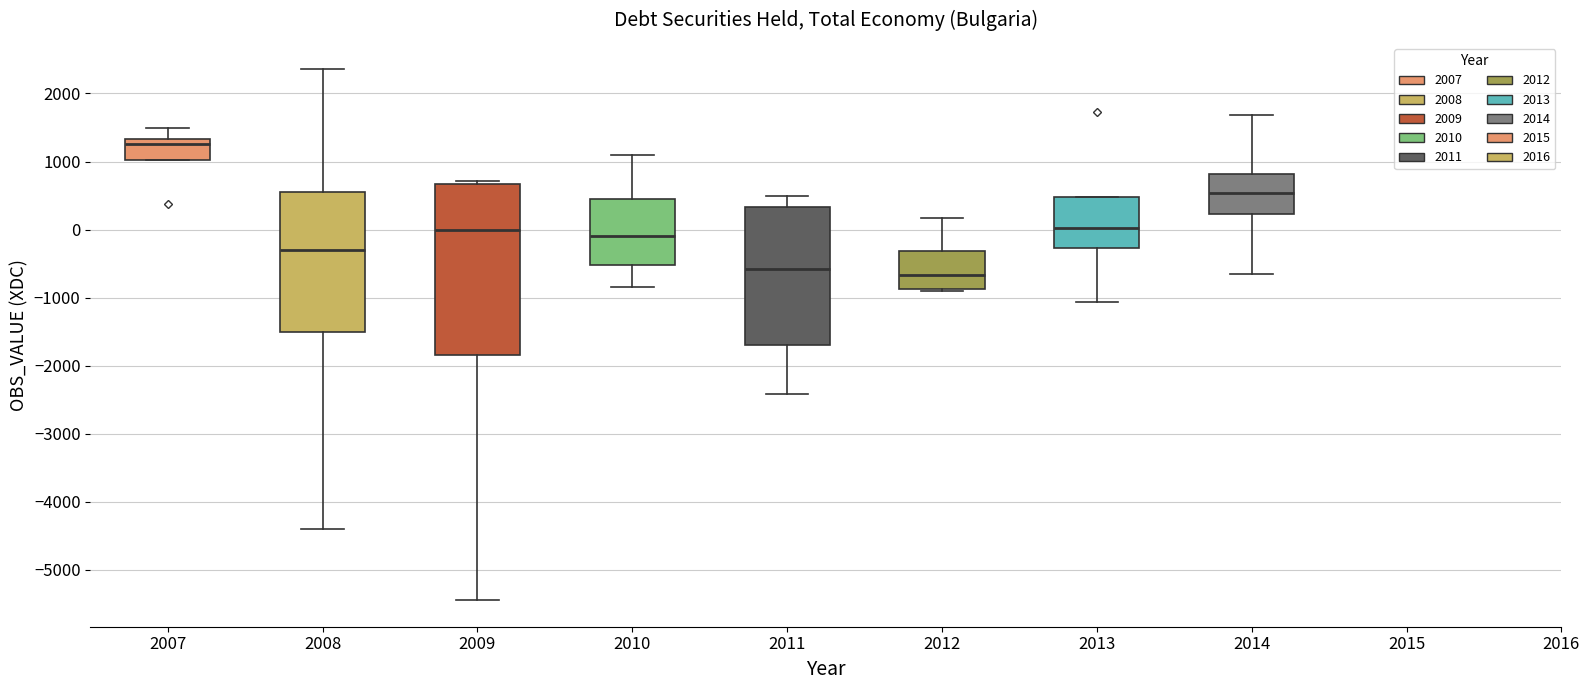

Reading left to right, read every box against the y-axis: the position of its median line, the range the box covers, and the ends of its whiskers. The values are not printed on the chart, so give them approximately, as read against the axis.

2007: median 1300 (just below the box's upper edge), box 1000 to 1300, whiskers 1000 to 1500
2008: median -300, box -1500 to 500, whiskers -4400 to 2400
2009: median 0, box -1900 to 700, whiskers -5400 to 700 (just above the box's upper edge)
2010: median -100, box -500 to 400, whiskers -800 to 1100
2011: median -600, box -1700 to 300, whiskers -2400 to 500
2012: median -700, box -900 to -300, whiskers -900 (just below the box's lower edge) to 200
2013: median 0, box -300 to 500, whiskers -1100 to 500
2014: median 500, box 200 to 800, whiskers -600 to 1700